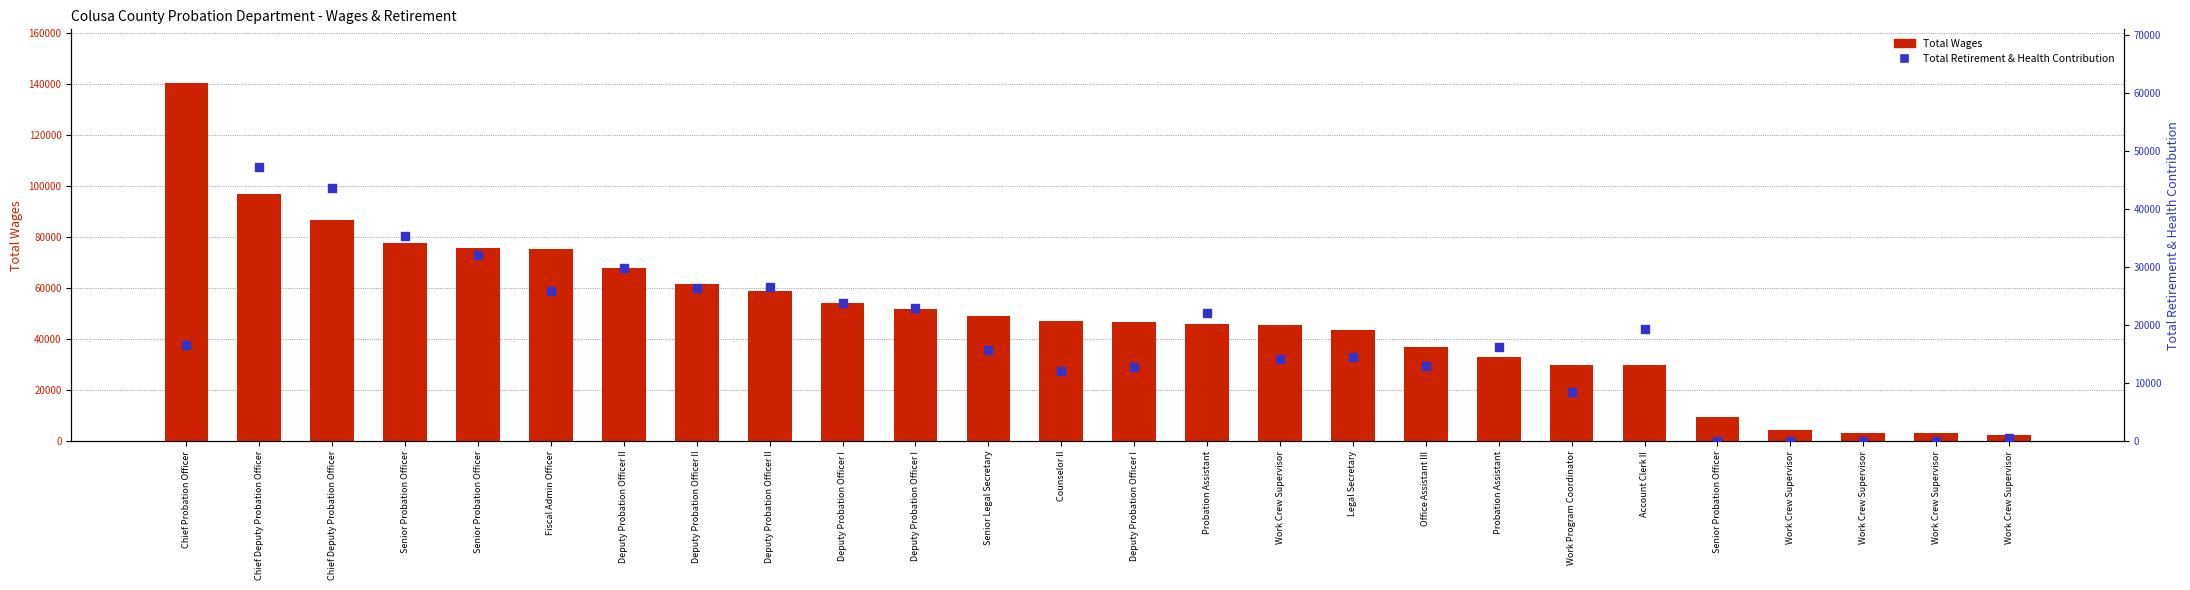

What is the total value across all series at Work Crew Supervisor?

59621